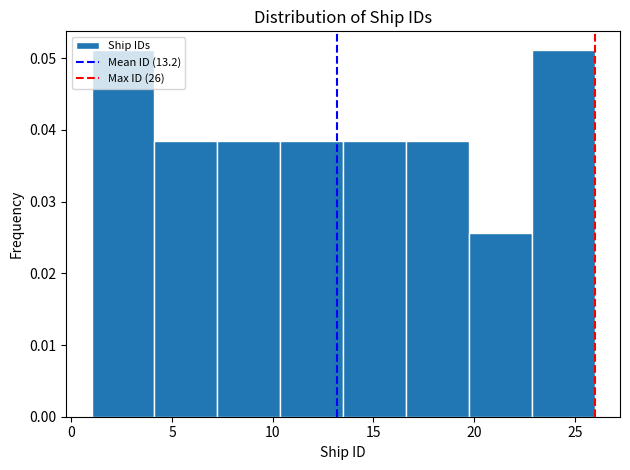

What is the height of the bar covering 4.0 to 7.5 on the x-axis? Neither the bar edges nor the heights are printed on the chart, so give them approximately, as read against the axes.

0.038